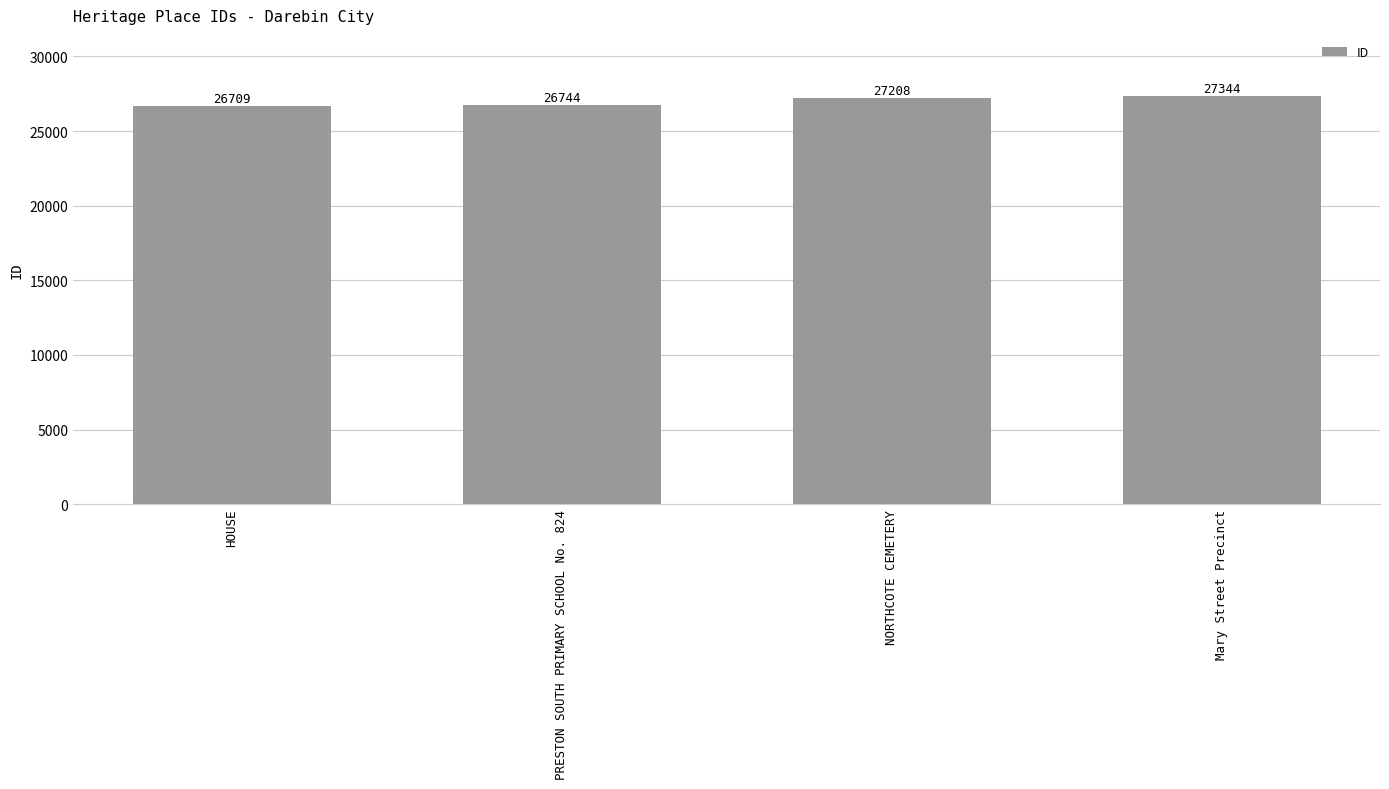

The chart shows a value of 26744 at PRESTON SOUTH PRIMARY SCHOOL No. 824. True or false?

True